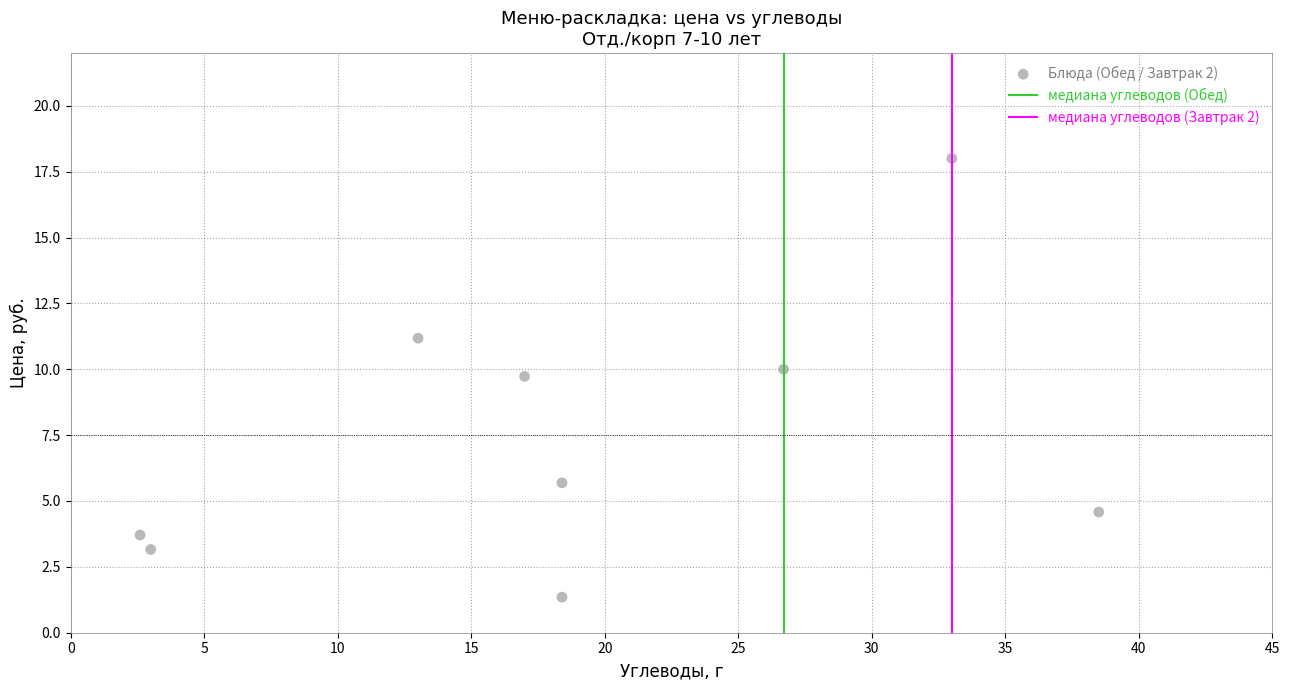

What is the range of X values (max minus min)?

35.9